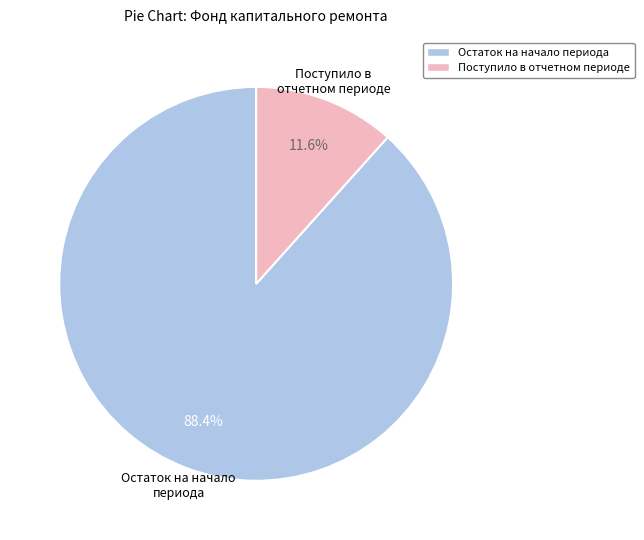

Rank the categories by value from lowest to highest.

Поступило в отчетном периоде, Остаток на начало периода